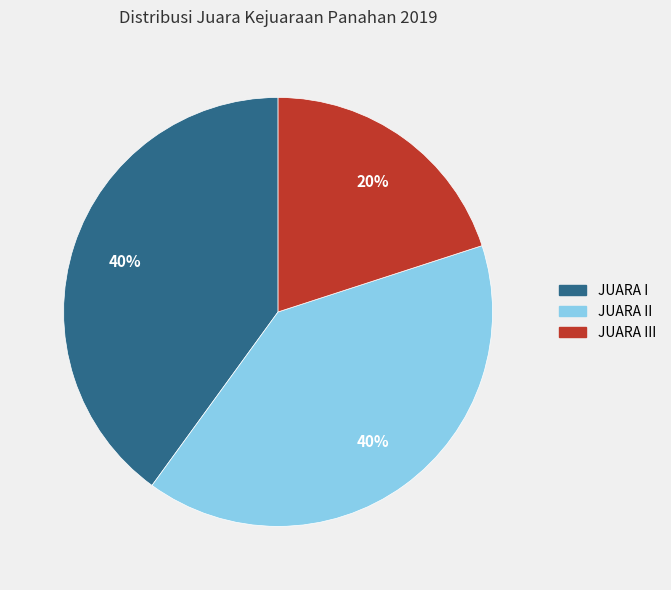

To the nearest percent, what is the average slice percentage?

33%